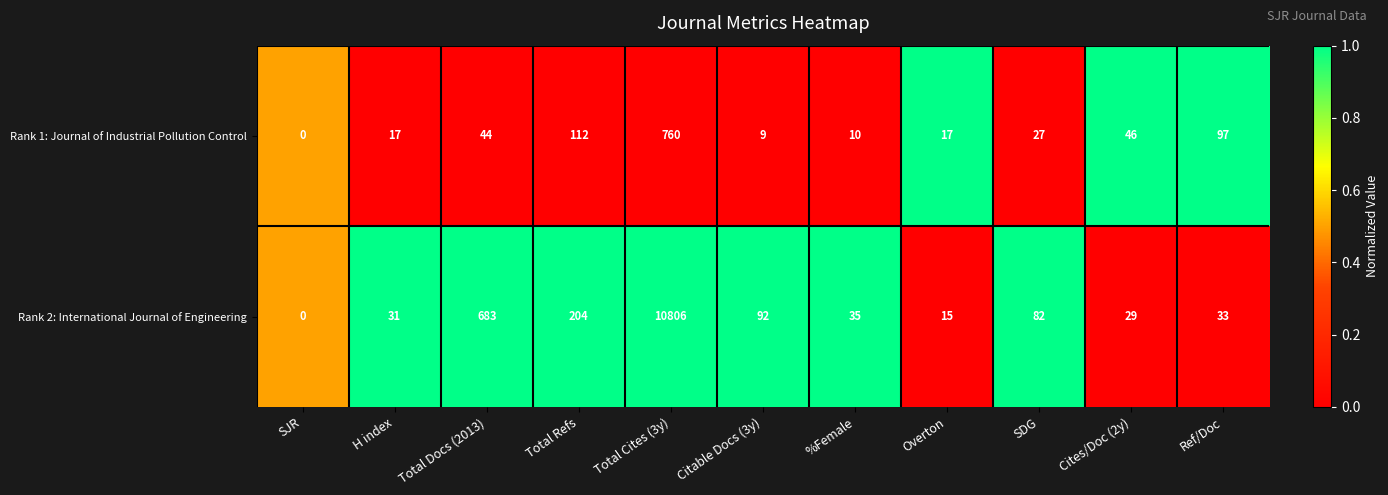

How many series are shown in this chart?

2